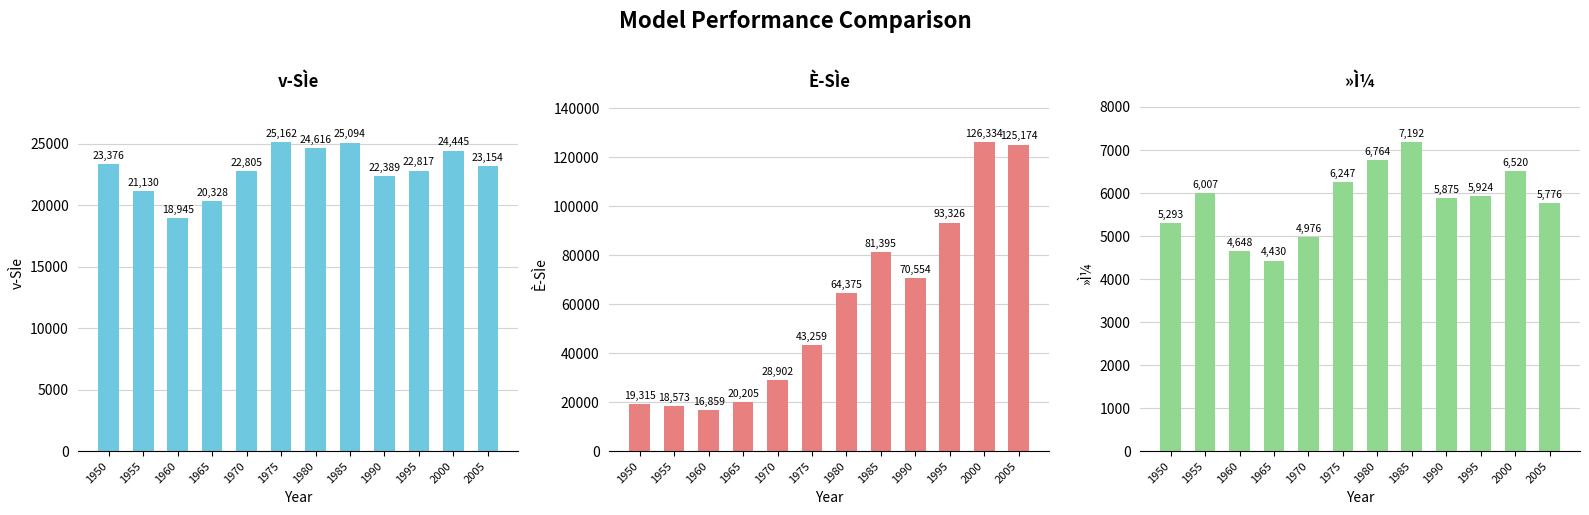

How many groups of bars are there?

12